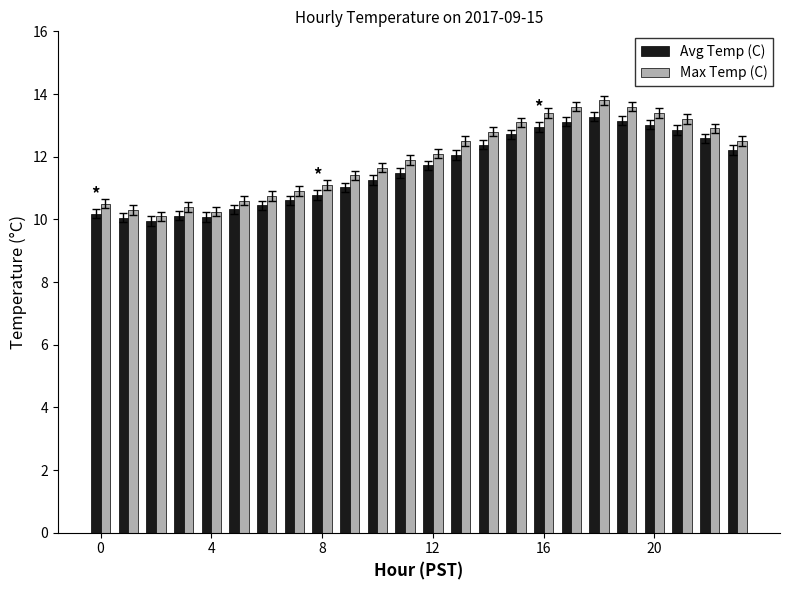

What is the sum of all Avg Temp (C) values?

278.3